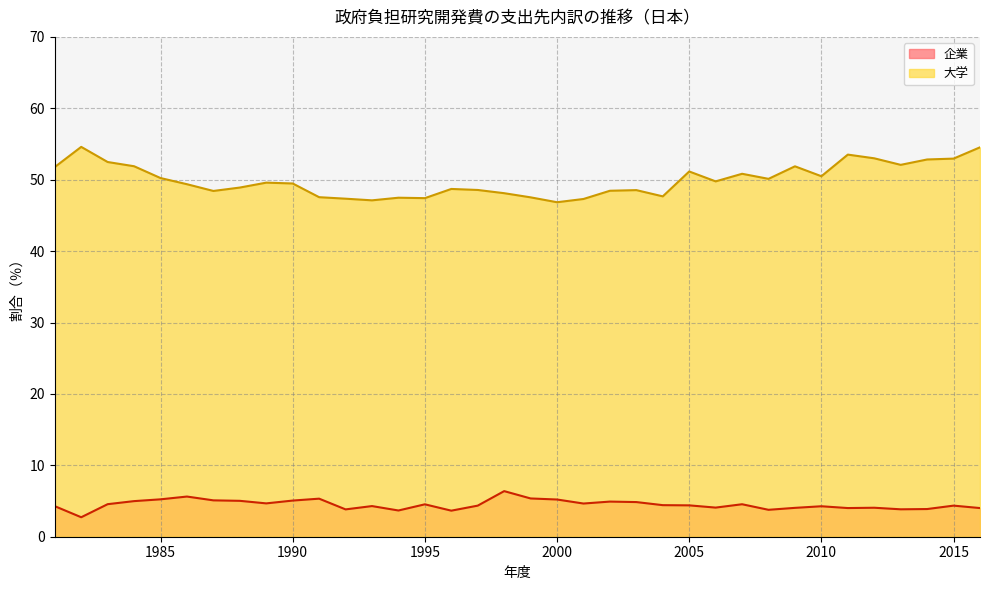

What is the average value of the 大学 series?

50.0